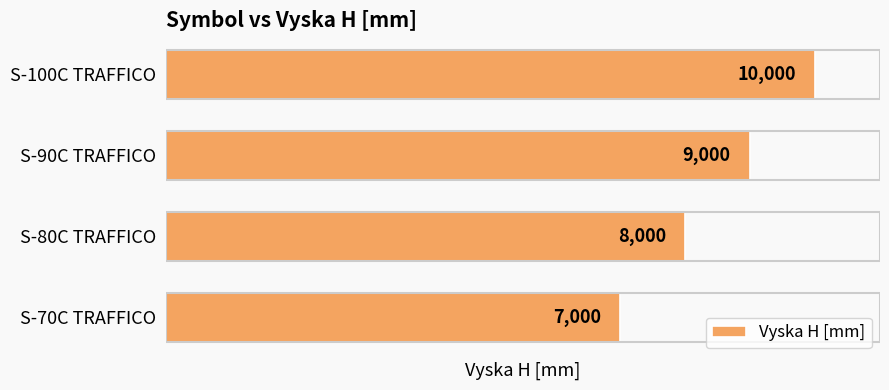

What is the minimum value shown in the chart?

7000